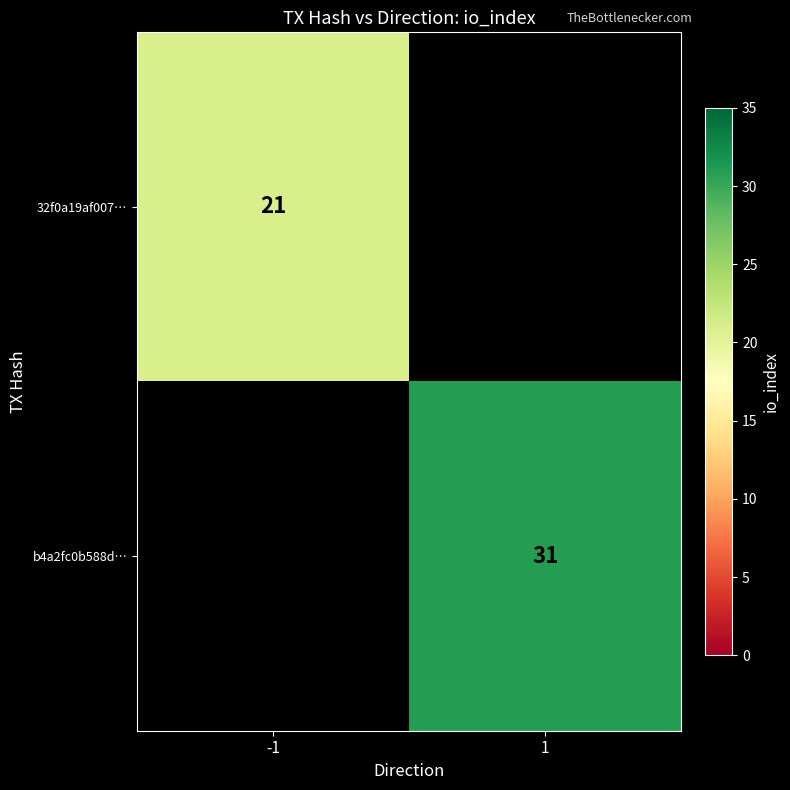

The 32f0a19af007… series shows 7.7 at -1. True or false?

False